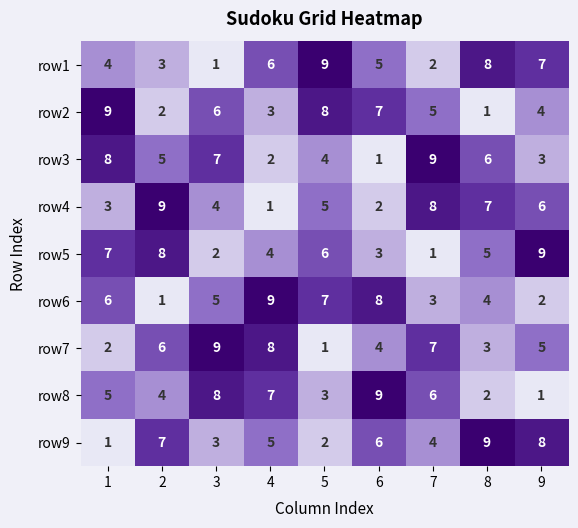

Is it true that row7 equals 2 at 4?

False